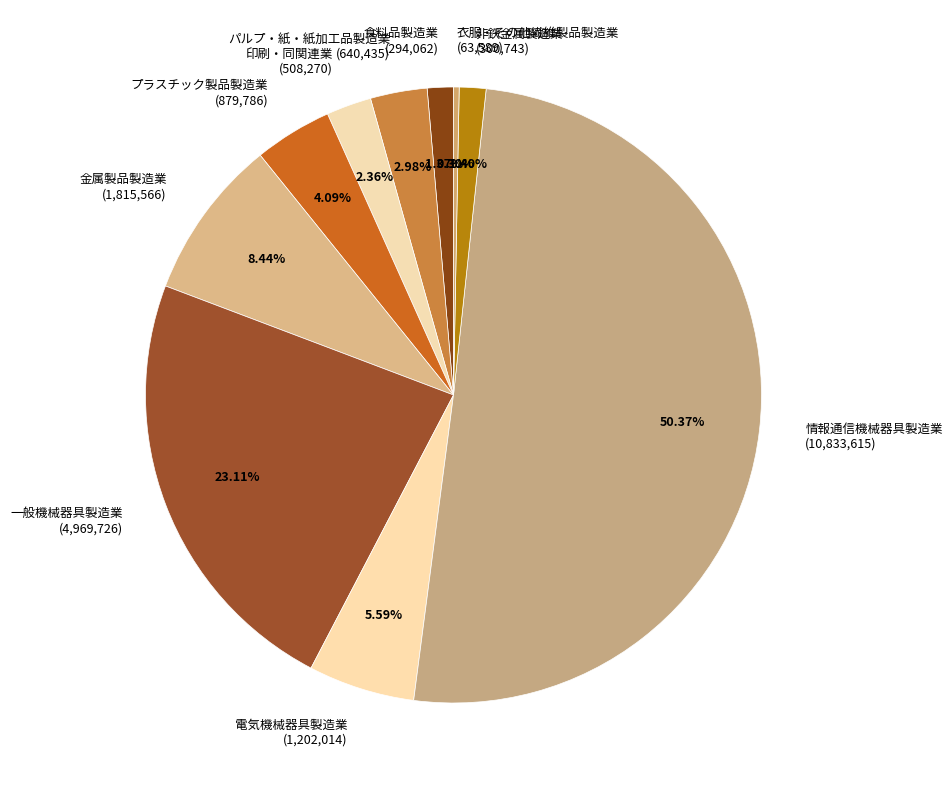

Do 情報通信機械器具製造業 (10,833,615) and 非鉄金属製造業 (300,743) together represent more than half of the pie?

Yes